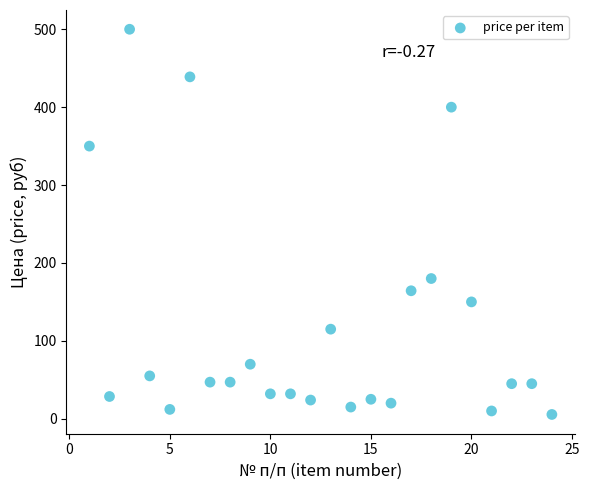

What is the range of Y values (max minus min)?

494.5